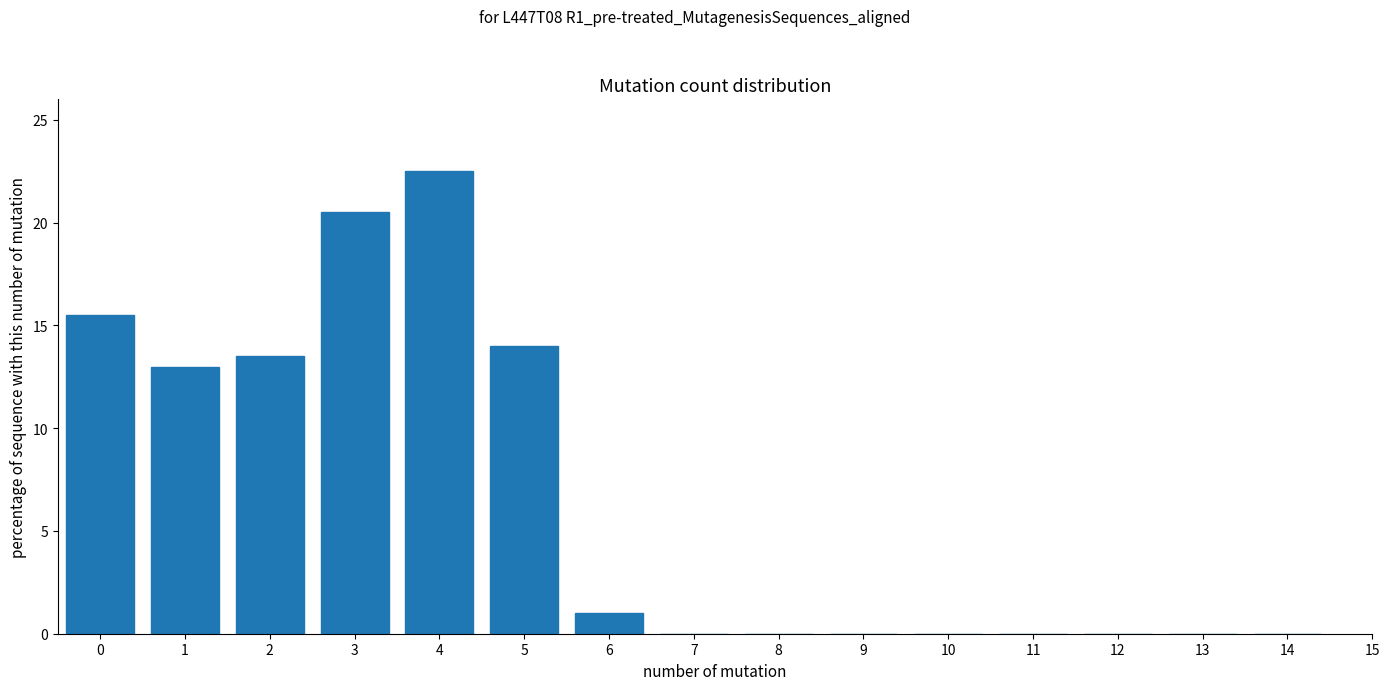

Reading right to left, list all the values displayed in this chart.

14=0.0	13=0.0	12=0.0	11=0.0	10=0.0	9=0.0	8=0.0	7=0.0	6=1.0	5=14.0	4=22.5	3=20.5	2=13.5	1=13.0	0=15.5